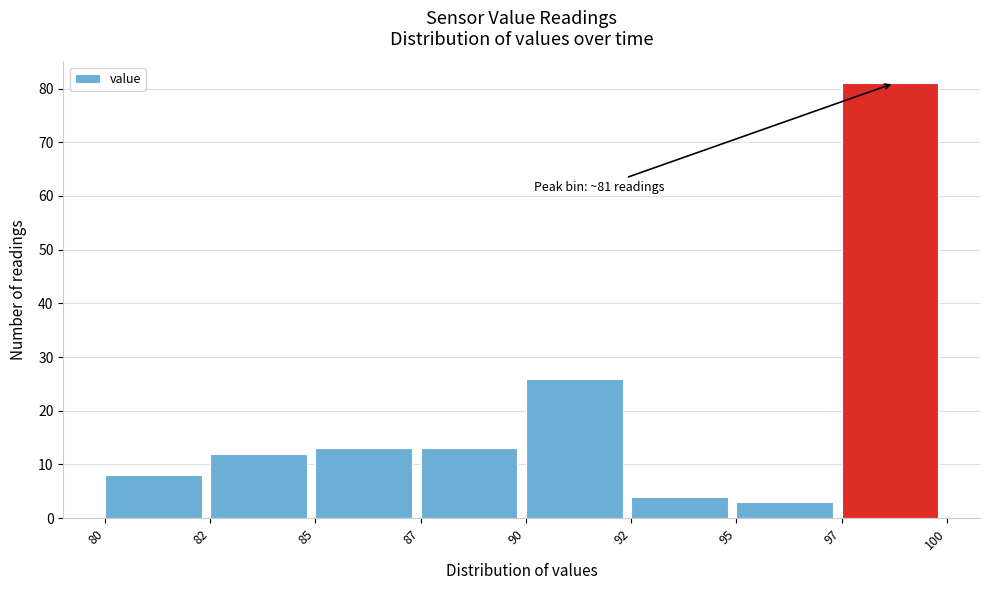

Reading left to right, list all the values displayed in this chart.

8	12	13	13	26	4	3	81